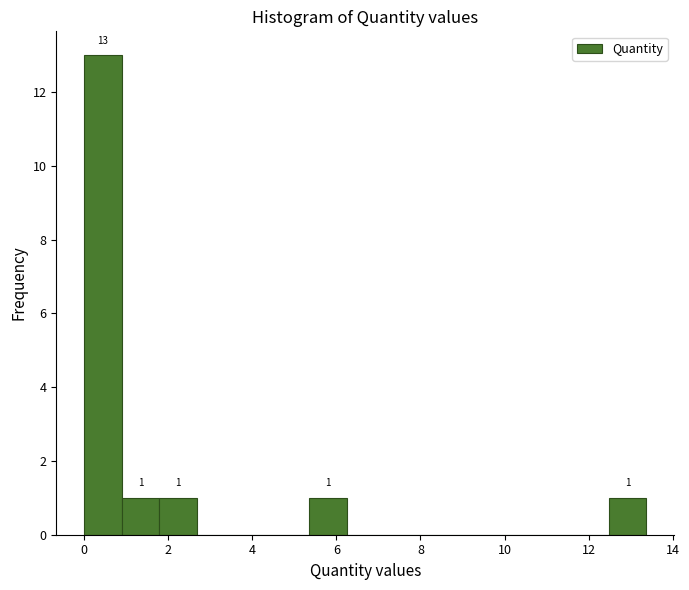

Which range on the x-axis has the tallest bar?

0.0 to 1.0